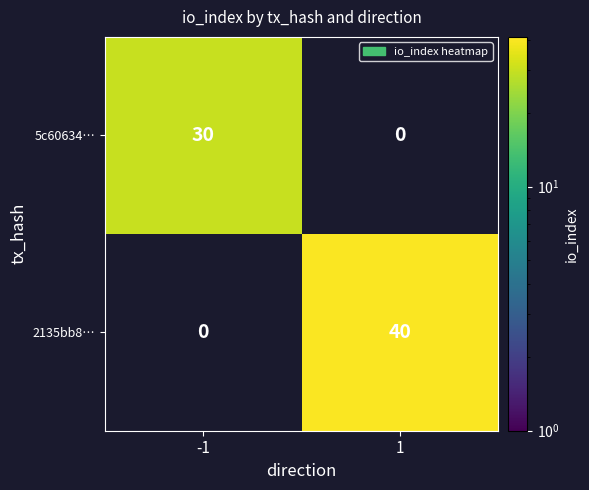

Is the value of 5c60634… at -1 greater than the value of 2135bb8… at 1?

No